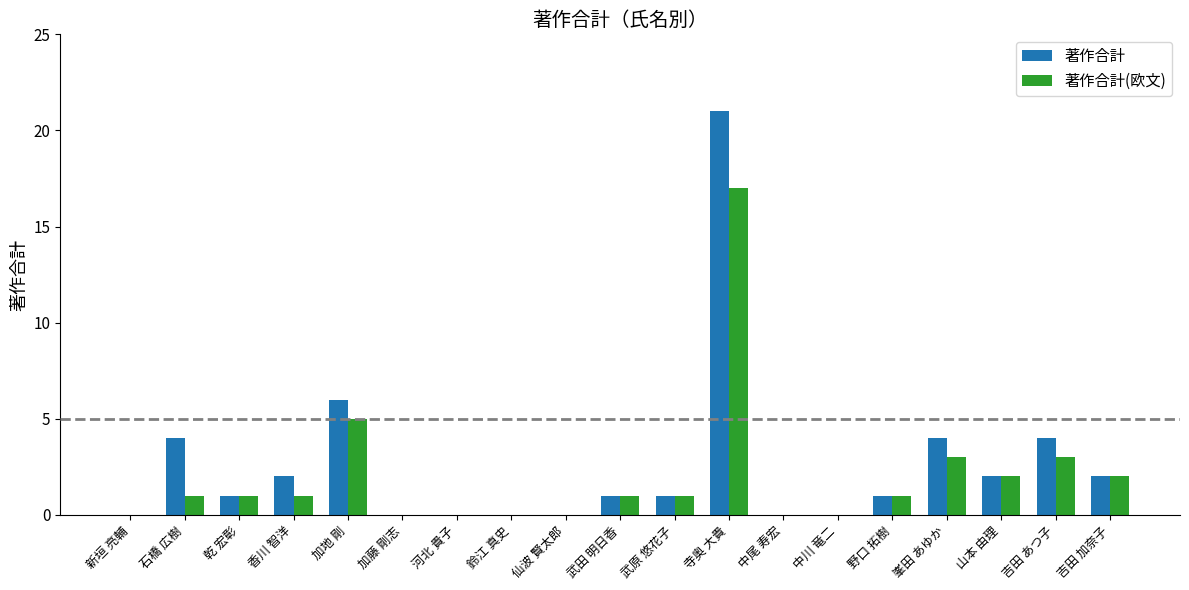

What is the greatest value displayed?

21